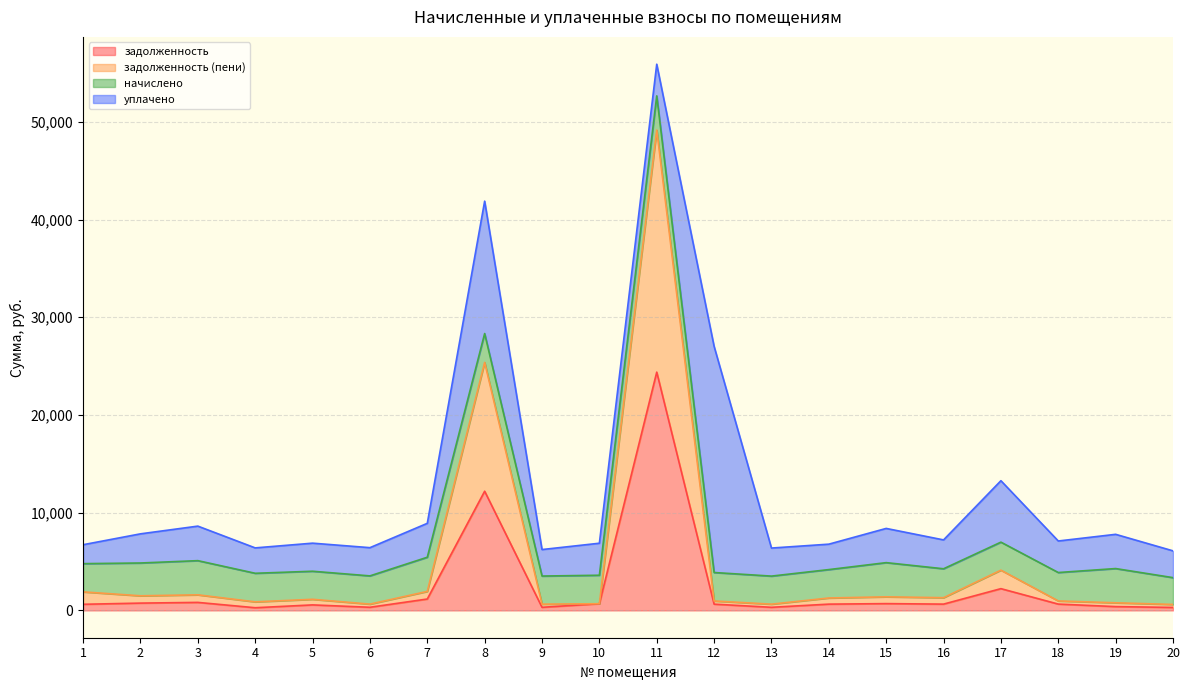

List the labels in order of задолженность value, largest first.

11, 8, 17, 7, 3, 2, 15, 10, 18, 16, 14, 12, 1, 5, 19, 6, 9, 13, 20, 4